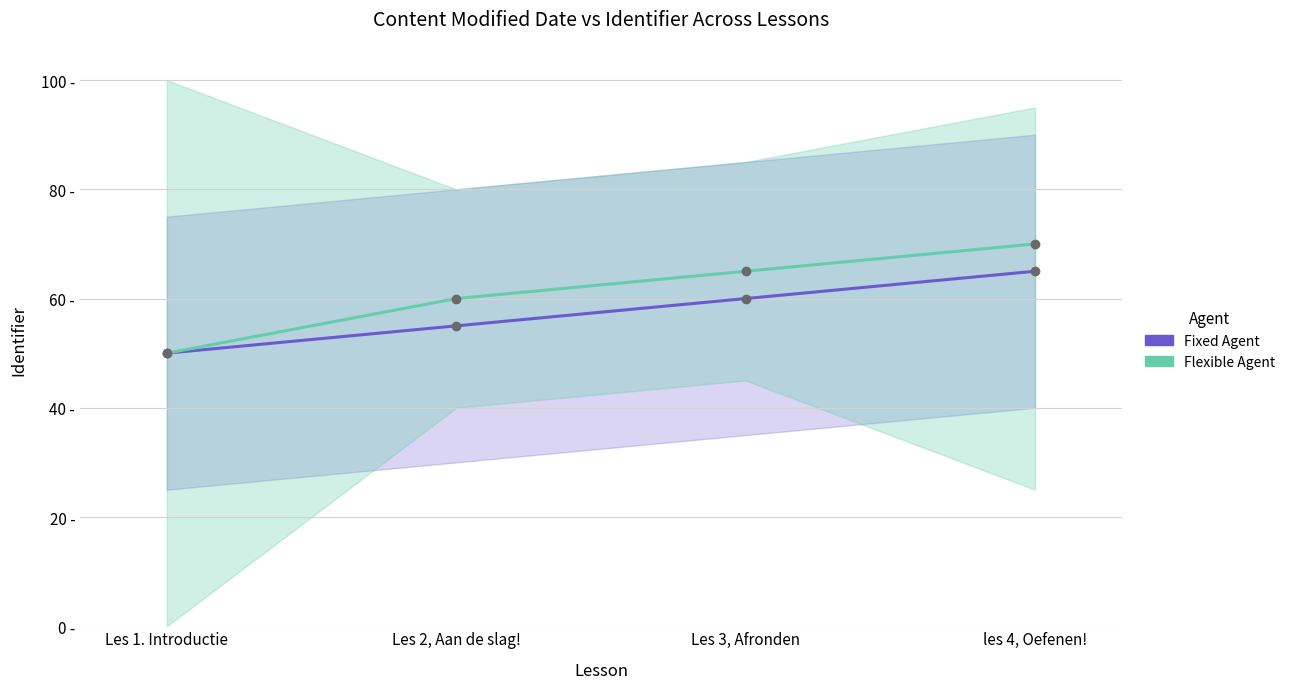

Which label corresponds to the smallest value in the chart?

Les 1. Introductie